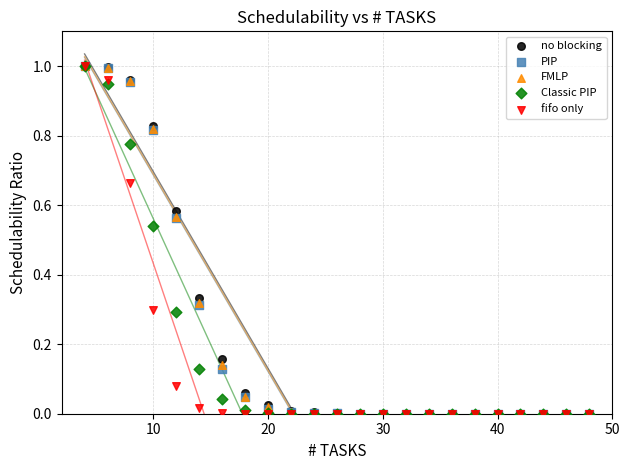

What are all the series names shown in the legend?

no blocking, PIP, FMLP, Classic PIP, fifo only